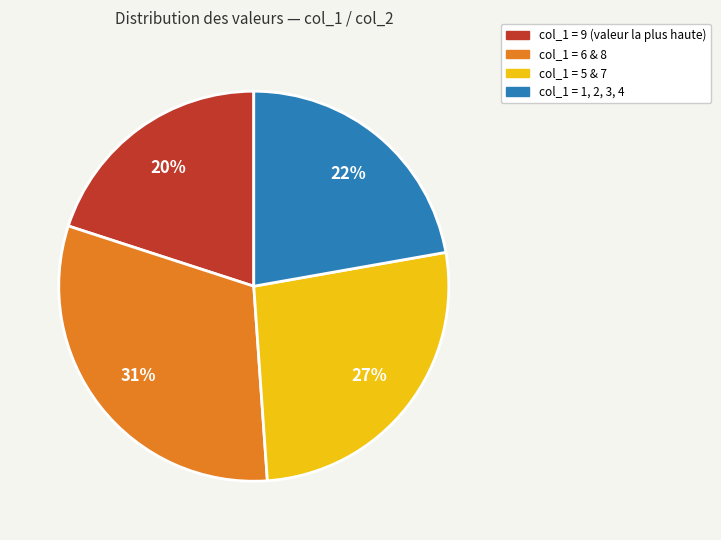

Does col_1 = 1, 2, 3, 4 represent more than half of the total?

No